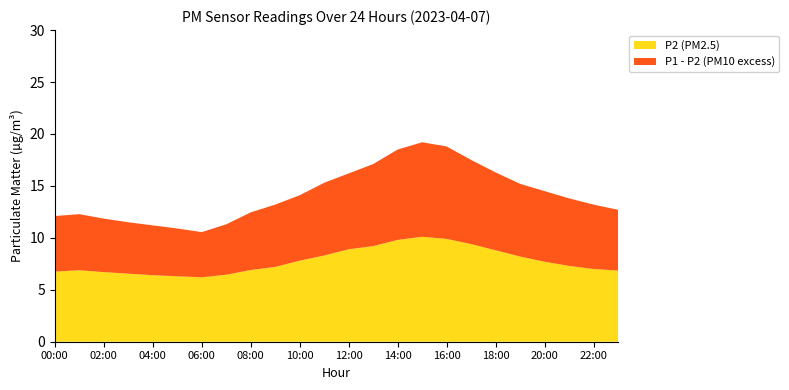

Reading left to right, transcribe all the data shown in this chart.

P1: 12.1	12.3	11.8	11.5	11.2	10.9	10.6	11.3	12.4	13.2	14.1	15.3	16.2	17.1	18.5	19.2	18.8	17.5	16.3	15.2	14.5	13.8	13.2	12.7
P2: 6.8	6.9	6.7	6.5	6.4	6.3	6.2	6.5	6.9	7.2	7.8	8.3	8.9	9.2	9.8	10.1	9.9	9.4	8.8	8.2	7.7	7.3	7.0	6.8